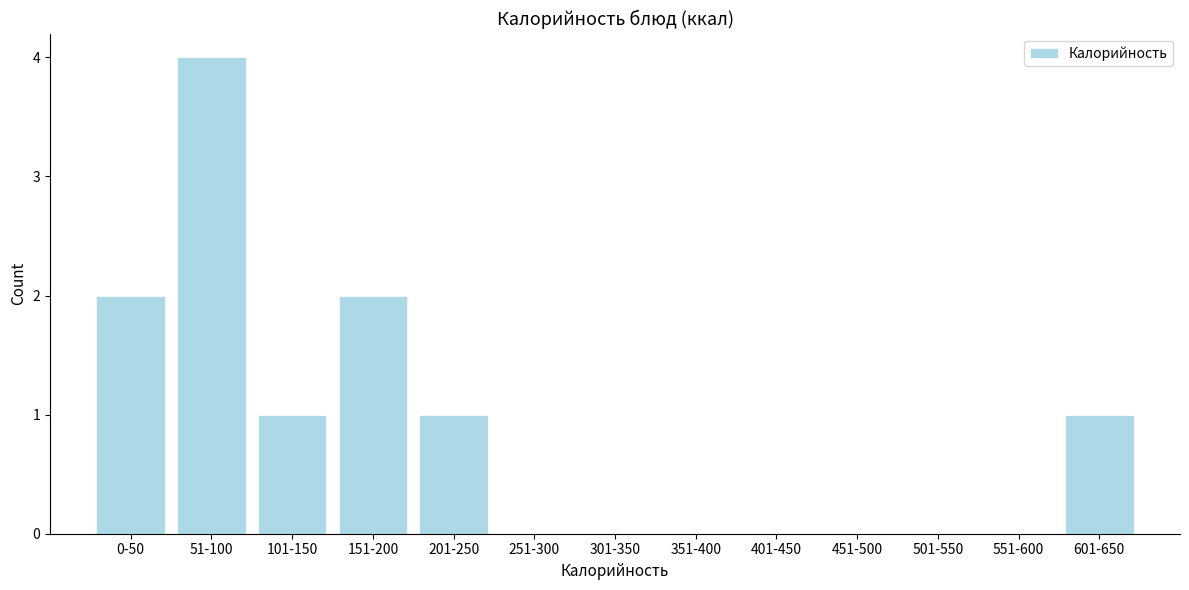

Reading right to left, list all the values displayed in this chart.

601-650=1	551-600=0	501-550=0	451-500=0	401-450=0	351-400=0	301-350=0	251-300=0	201-250=1	151-200=2	101-150=1	51-100=4	0-50=2